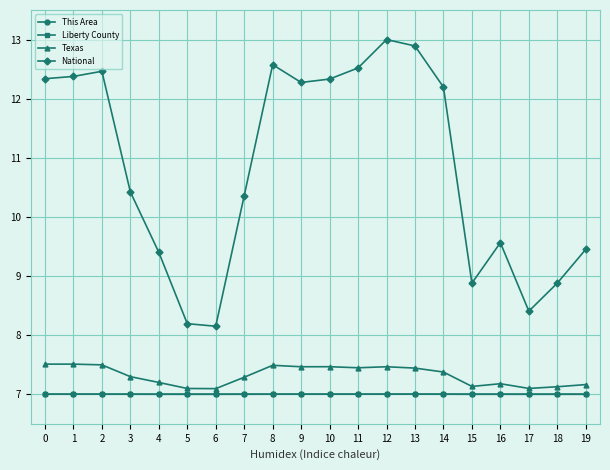

What is the total value across all series at 0?

33.8